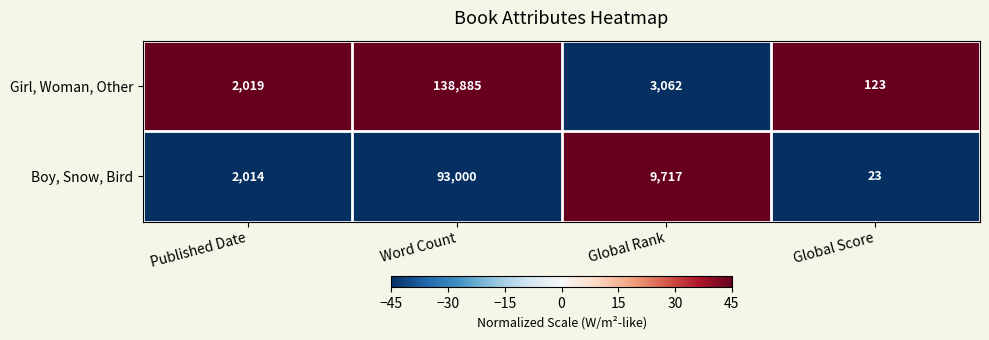

Between Word Count and Global Rank, which series saw the biggest shift?

Girl, Woman, Other